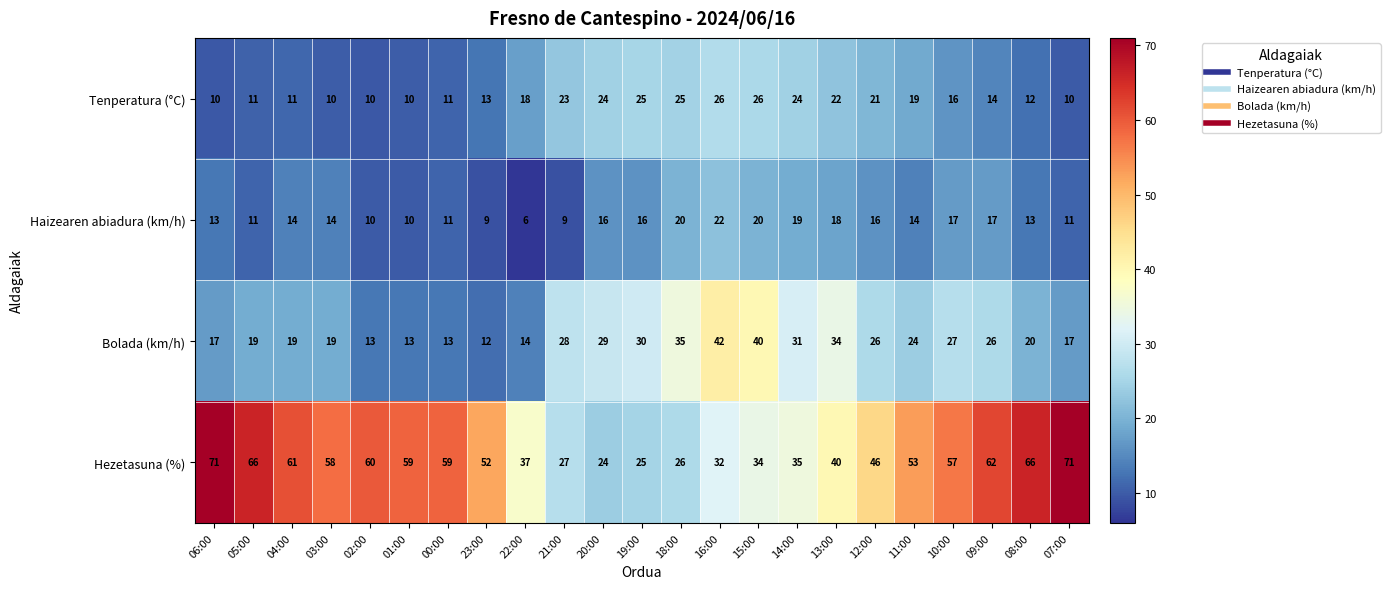

Is it true that Bolada (km/h) equals 40 at 09:00?

False